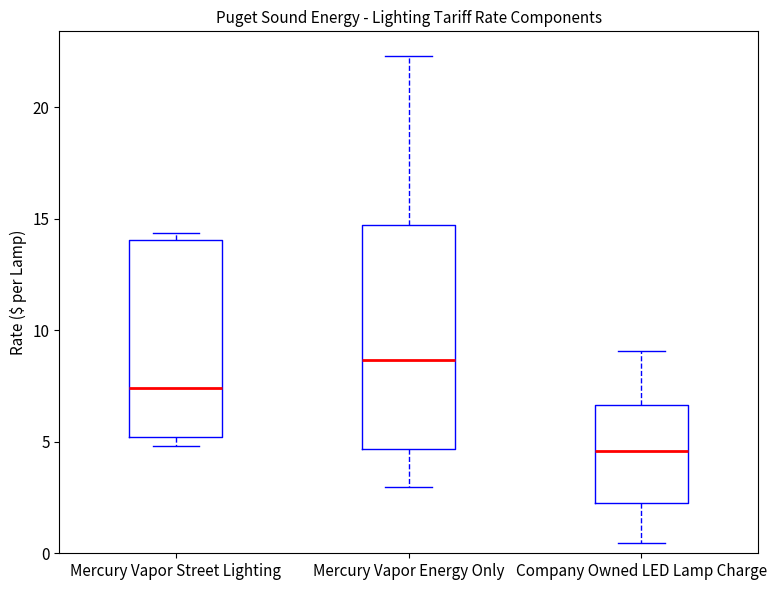

Which box is the tallest, from its lower edge to its upper edge?

Mercury Vapor Energy Only